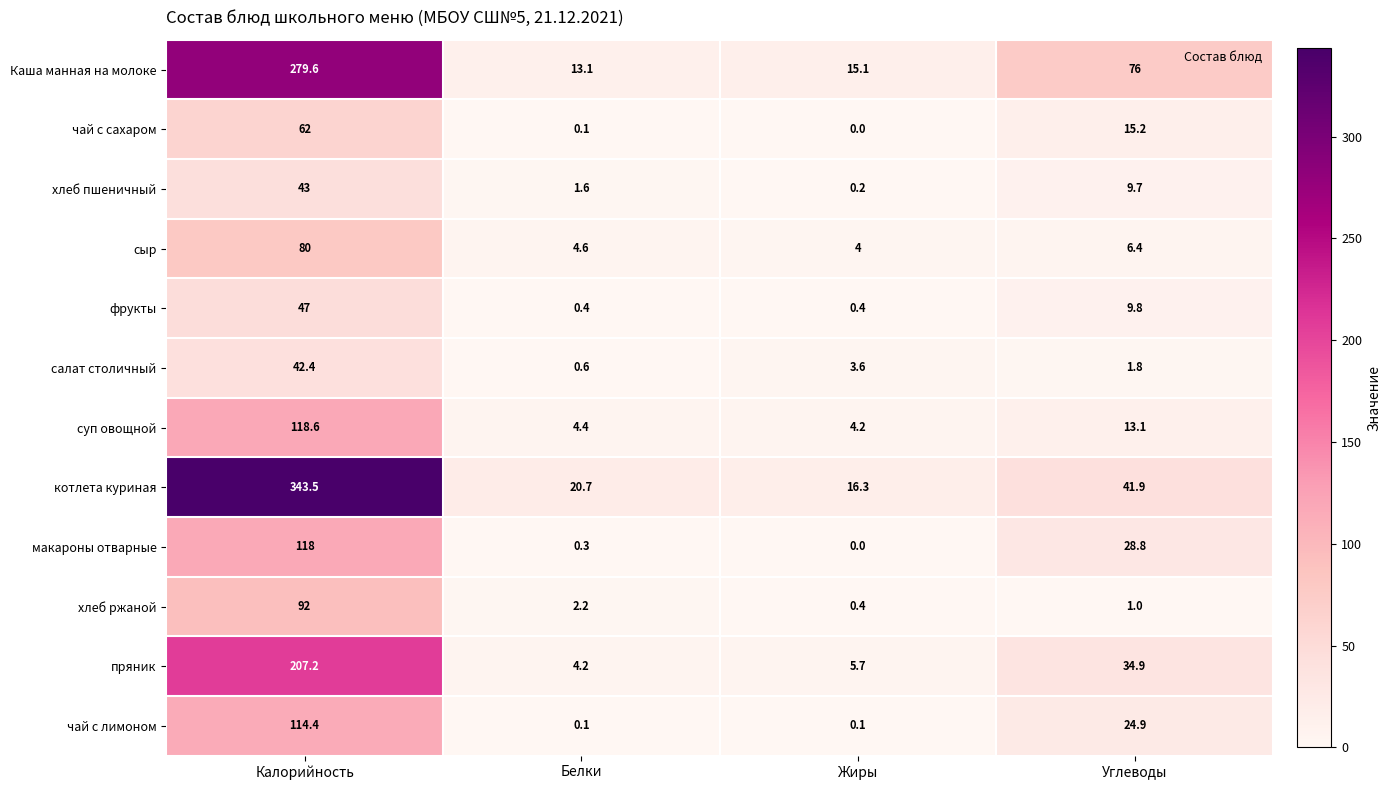

What is the highest value of the салат столичный series?

42.4